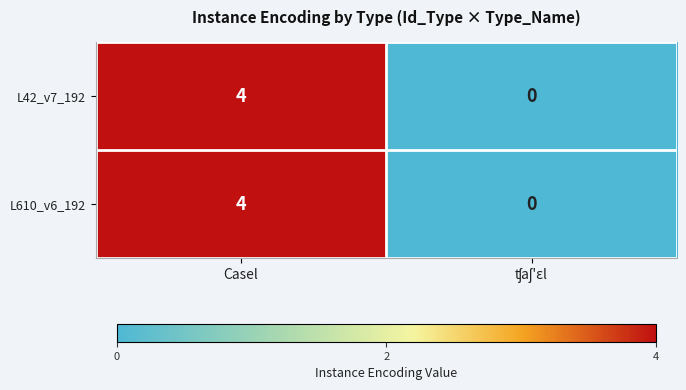

Is it true that L42_v7_192 equals 3 at Casel?

False